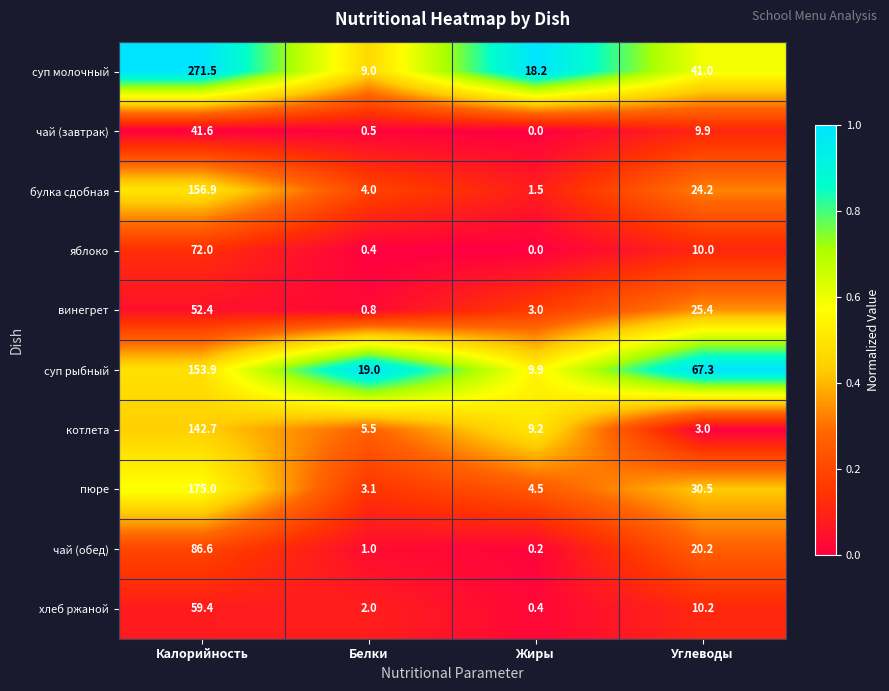

What is the average value of the котлета series?

40.1